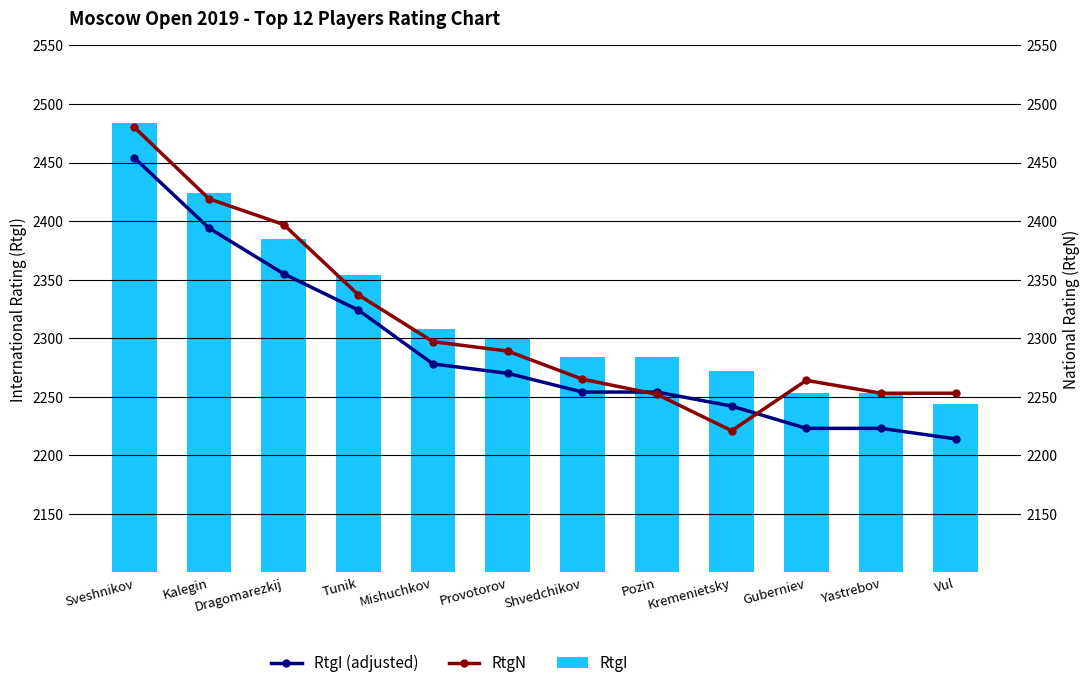

What is the difference between the maximum and minimum values in the RtgN series?

259